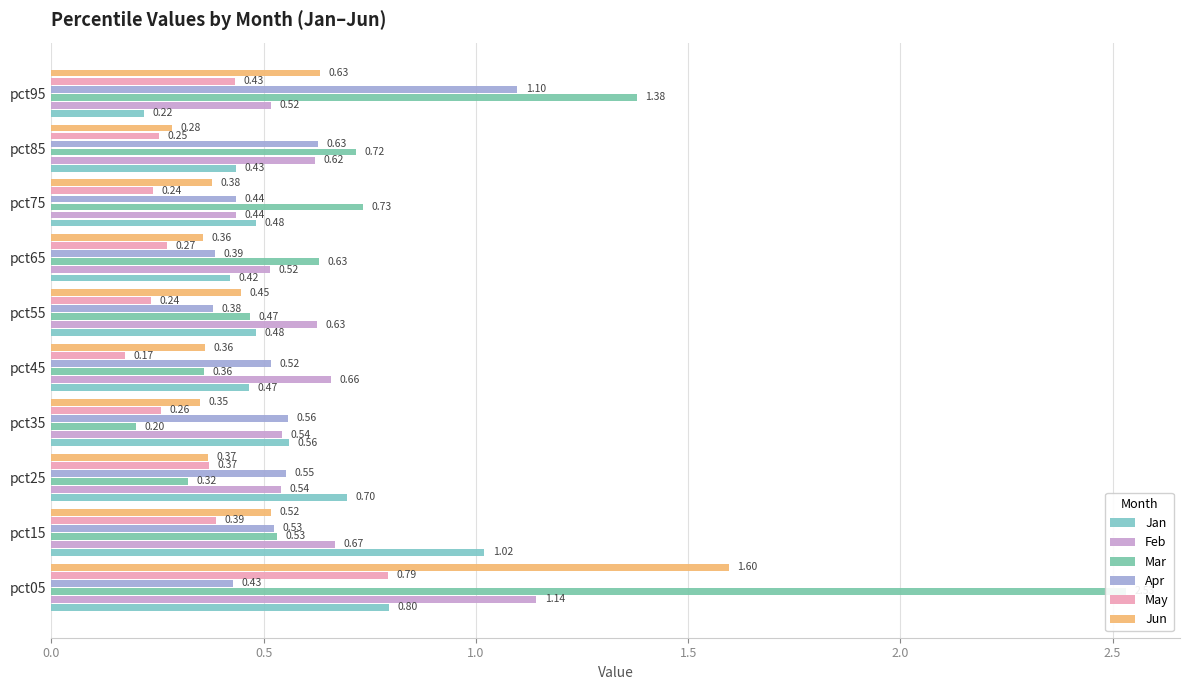

What is the sum of the May values at pct15 and pct05?

1.2